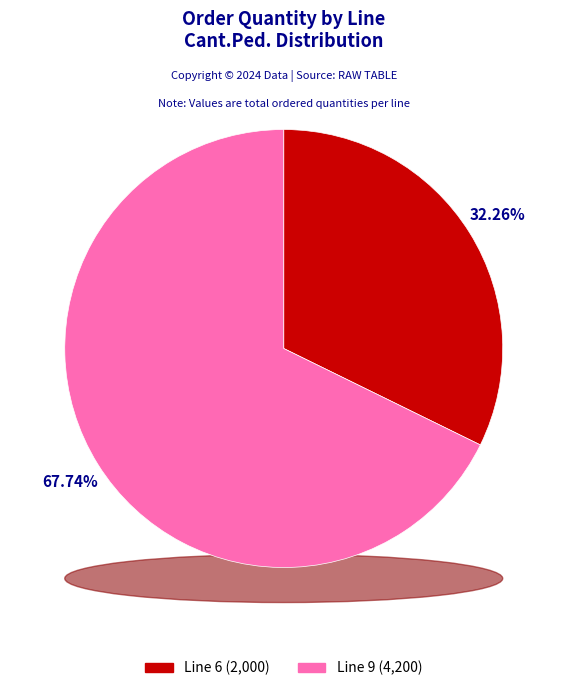

To the nearest percent, what portion does 9 represent?

68%